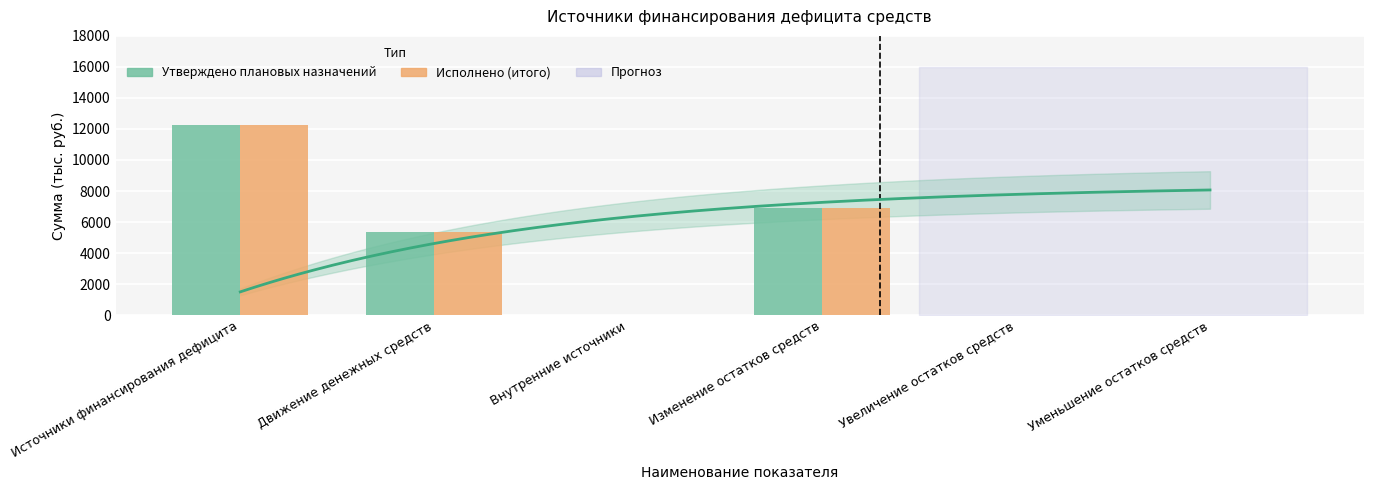

What is the label of the 3rd bar from the right?

Изменение остатков средств